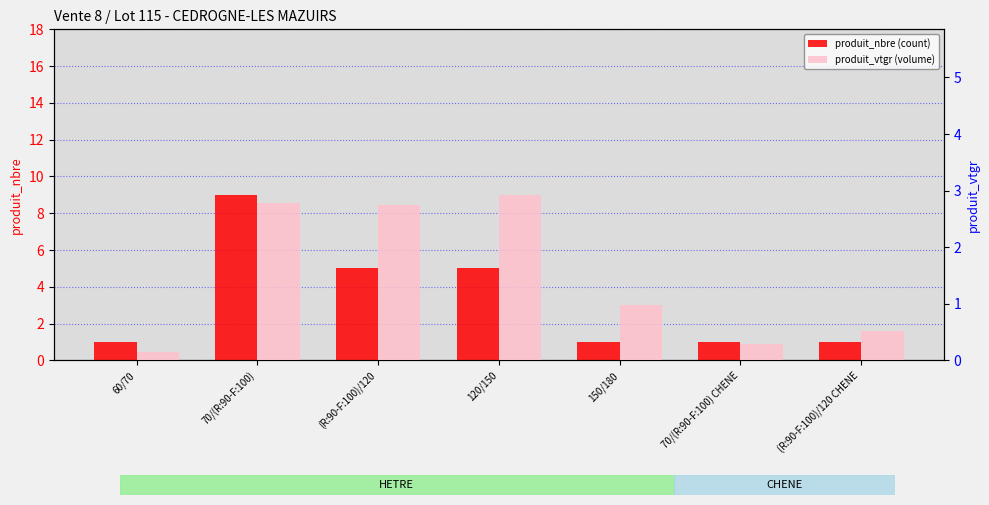

Count the number of categories in the chart.

7